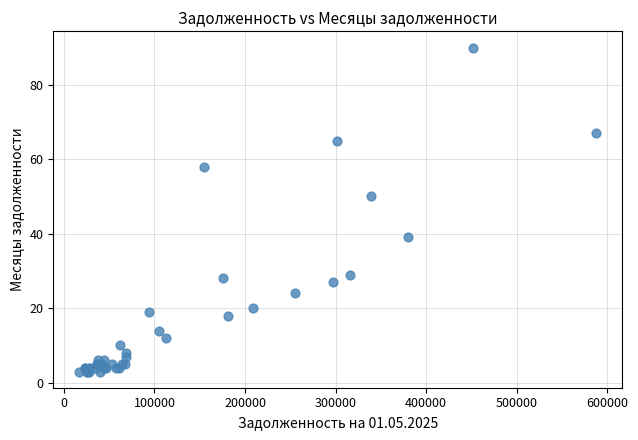

What Y value in the scatter plot is closest to 46?

50